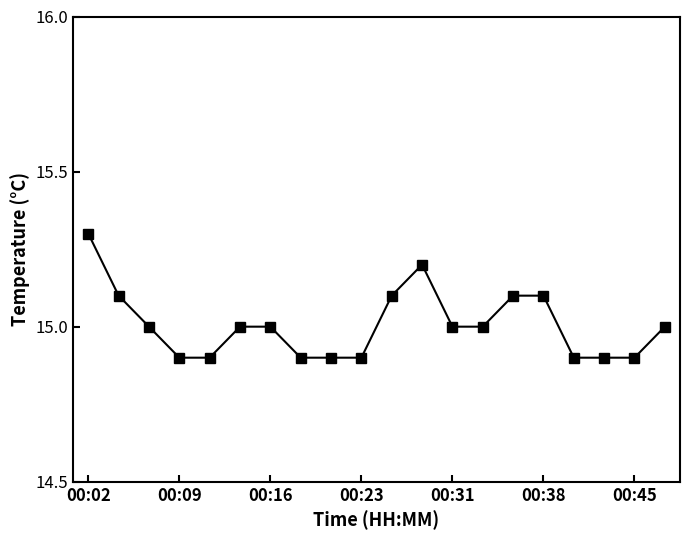

What is the minimum value shown in the chart?

14.9